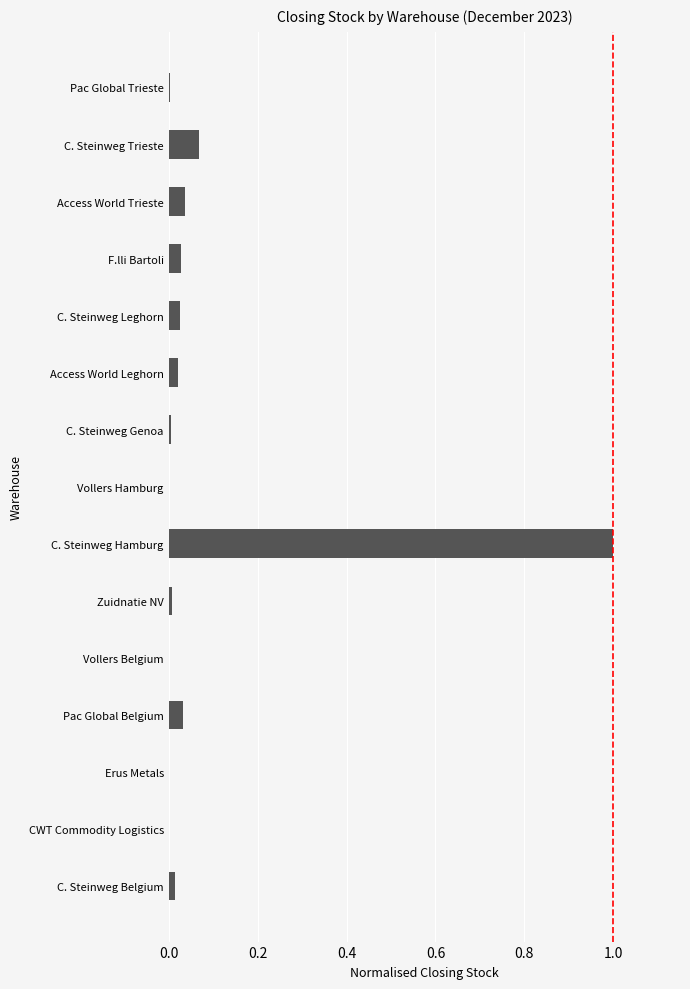

What is the sum of all values?

1.2